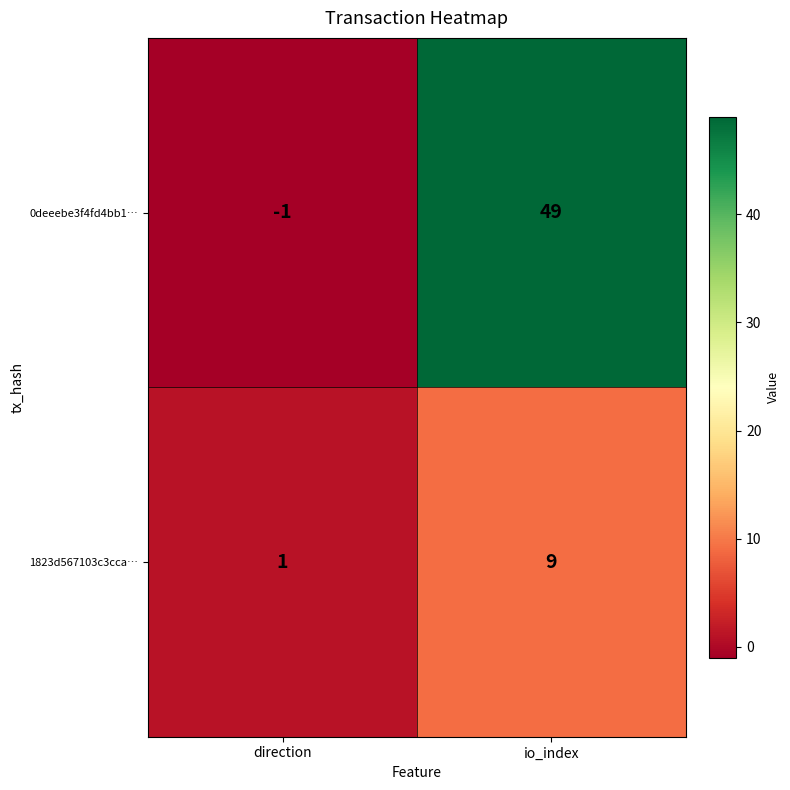

What is the maximum value for 0deeebe3f4fd4bb1…?

49